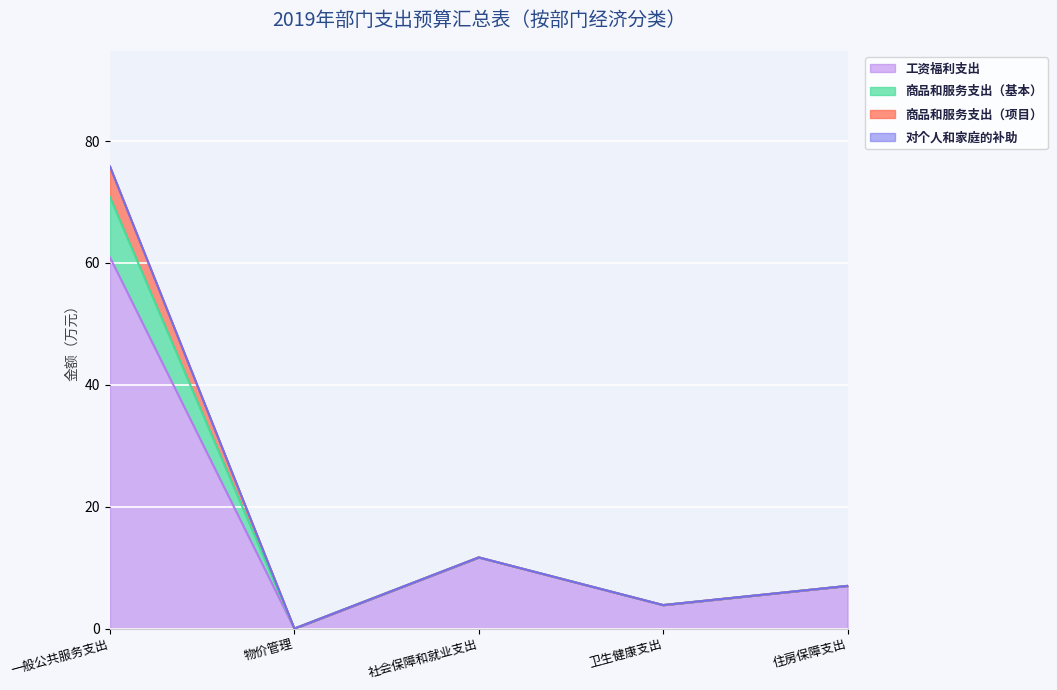

How many interior local valleys does the 商品和服务支出（基本） series have?

2